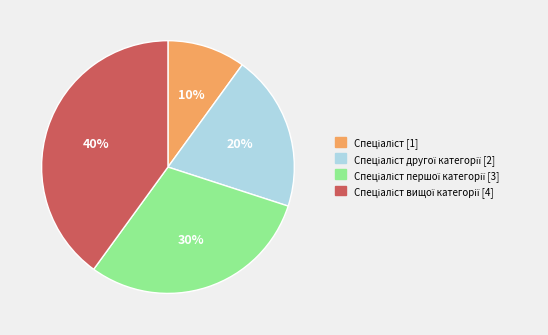

How many segments does this pie chart have?

4